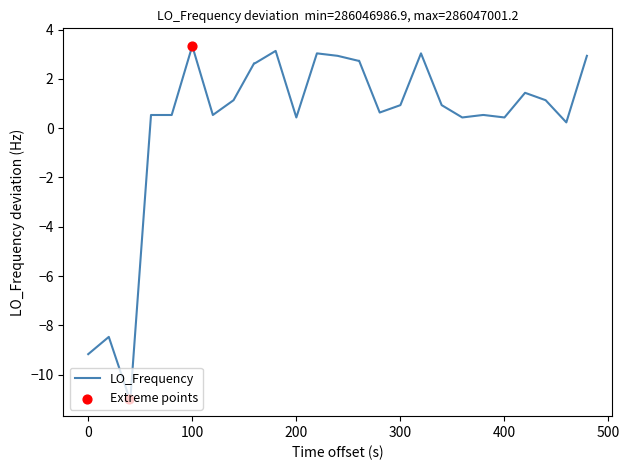

What is the difference between the maximum and minimum values?

14.3